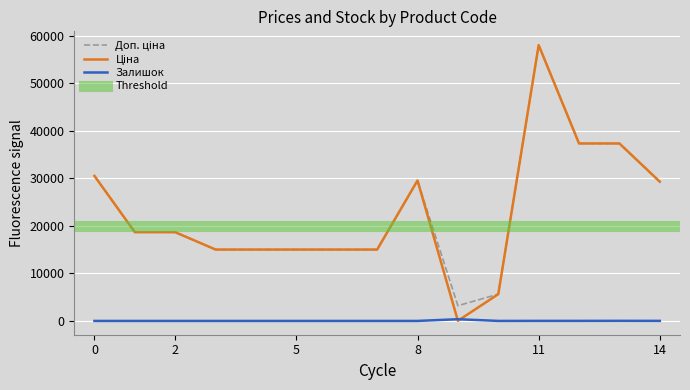

In Залишок, how many points are higher than both neighbors (excluding endpoints)?

2